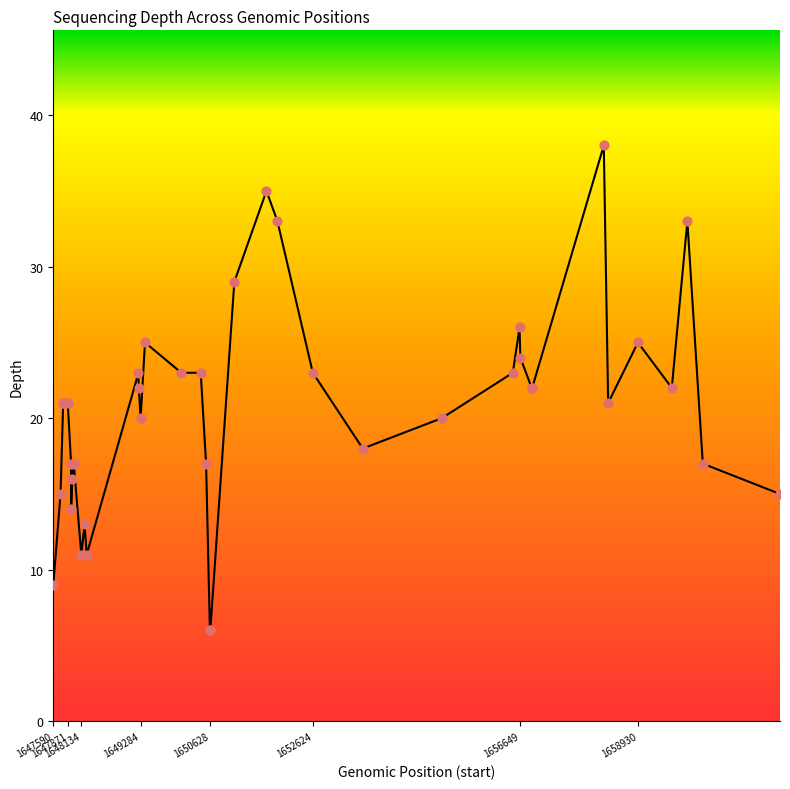

What is the smallest value displayed?

6